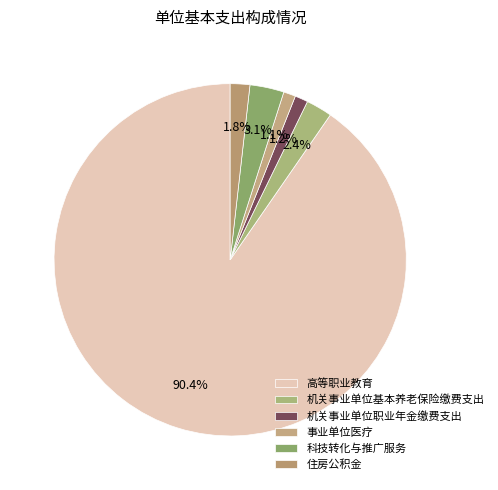

How many segments does this pie chart have?

6